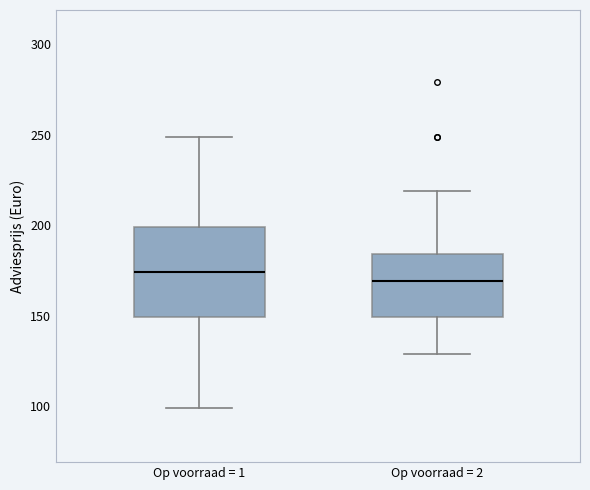

Reading left to right, read every box against the y-axis: the position of its median line, the range the box covers, and the ends of its whiskers. The values are not printed on the chart, so give them approximately, as read against the axis.

Op voorraad = 1: median 175, box 150 to 200, whiskers 100 to 250
Op voorraad = 2: median 170, box 150 to 185, whiskers 130 to 220